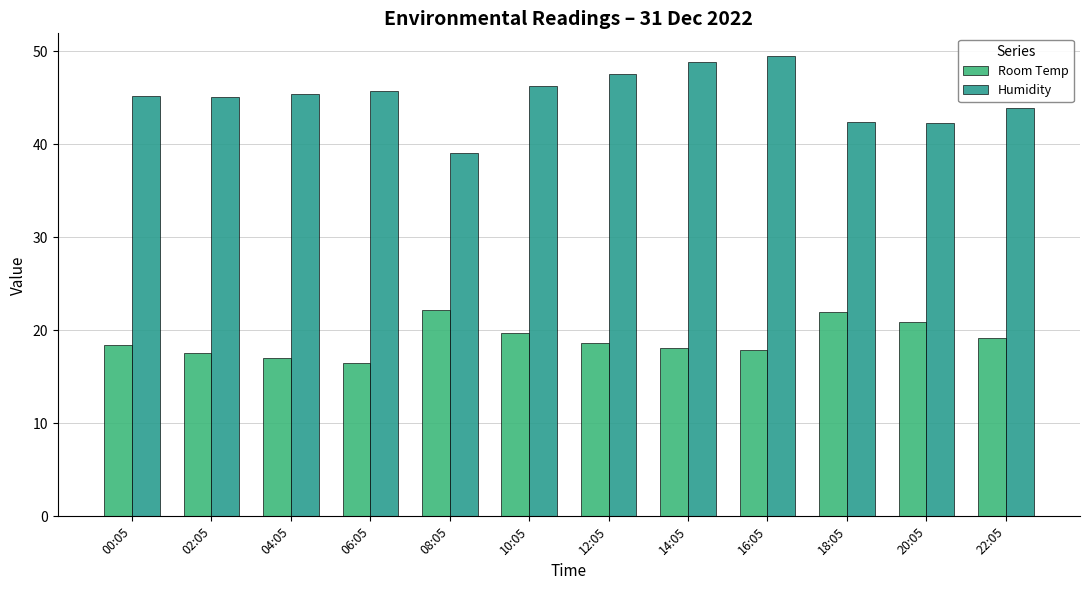

What is the difference between the highest and lowest values at 12:05?

28.9